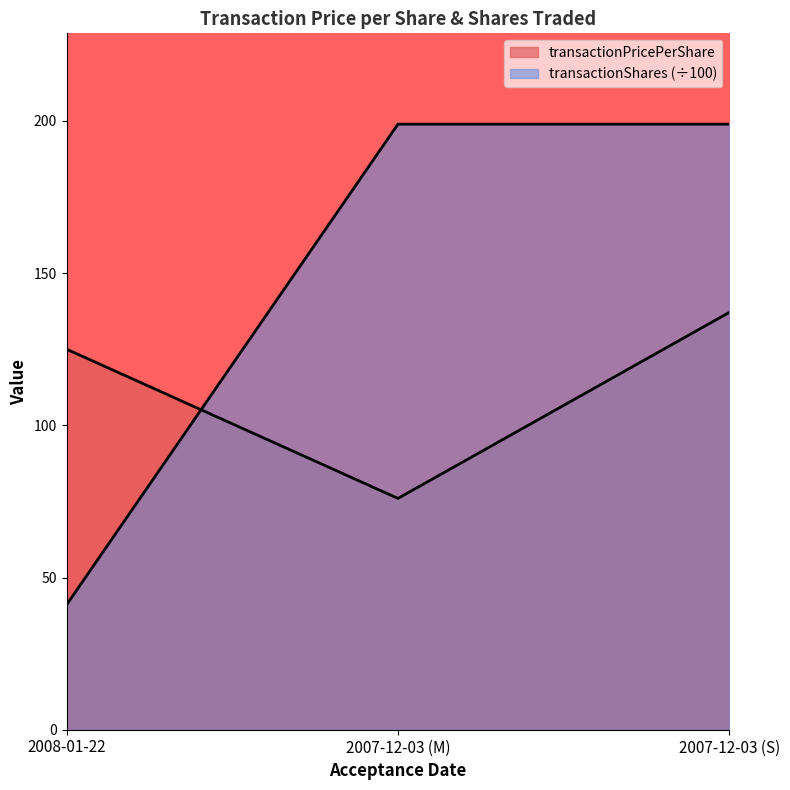

What position from the right is 2007-12-03 (S)?

1